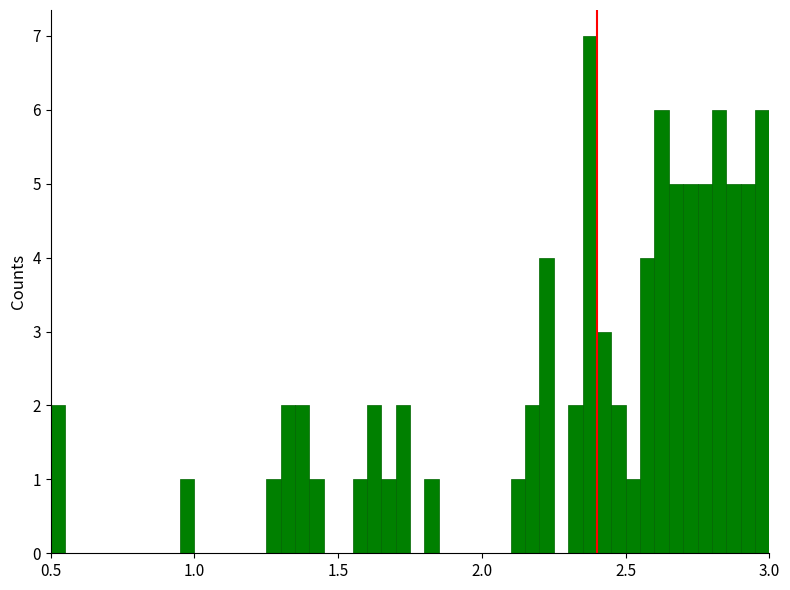

Read against the x-axis, roughly where is the centre of the tallest bar?

2.40